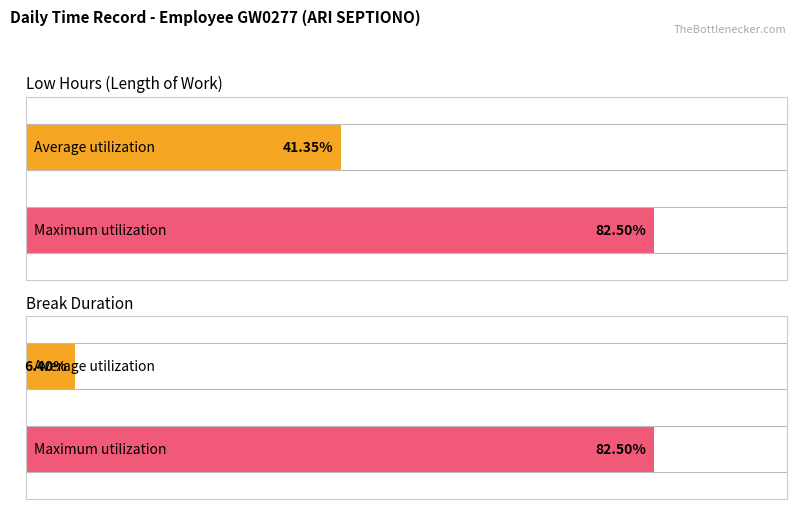

True or false: Break Total has a value of 29.3 at 10.

False